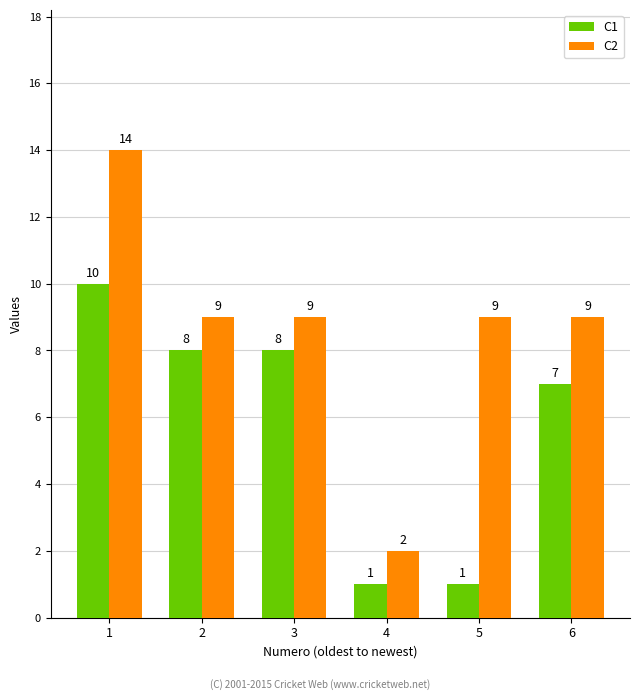

What is the difference between the highest and lowest values at 4?

1